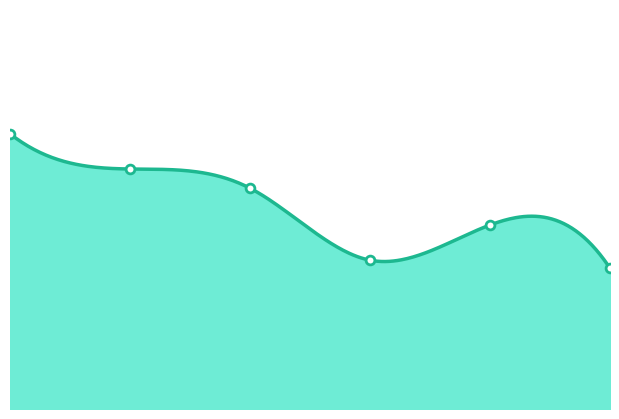

Between 2031 and 2028, which is larger?

2028